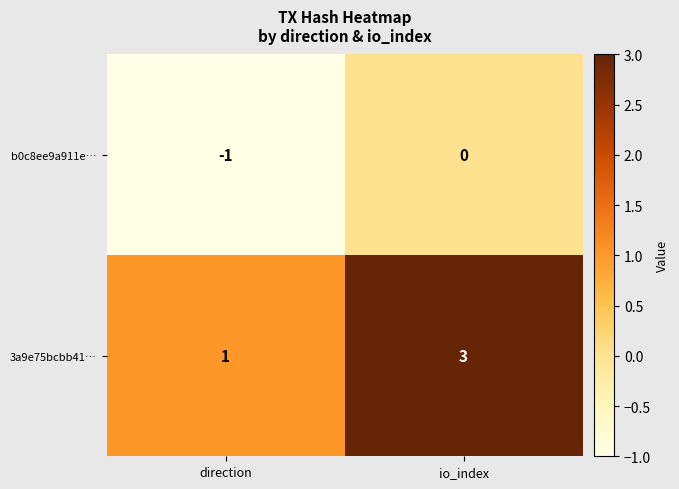

Read the 3a9e75bcbb41… value at io_index.

3